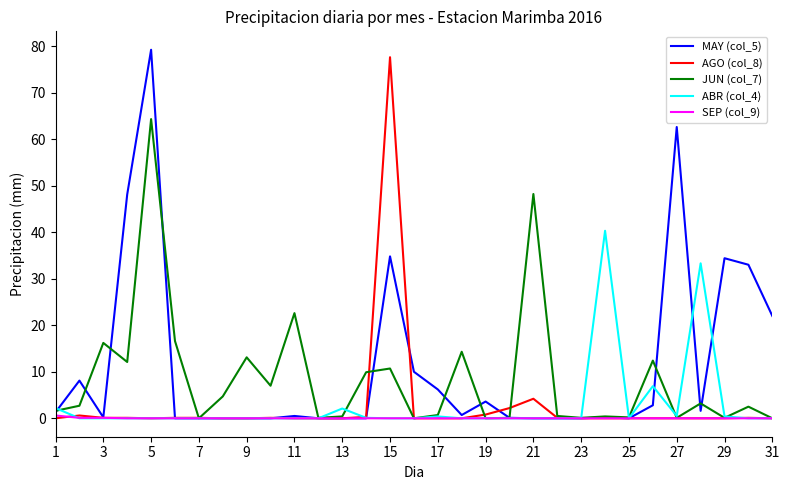

What is the maximum value for MAY (col_5)?

79.2